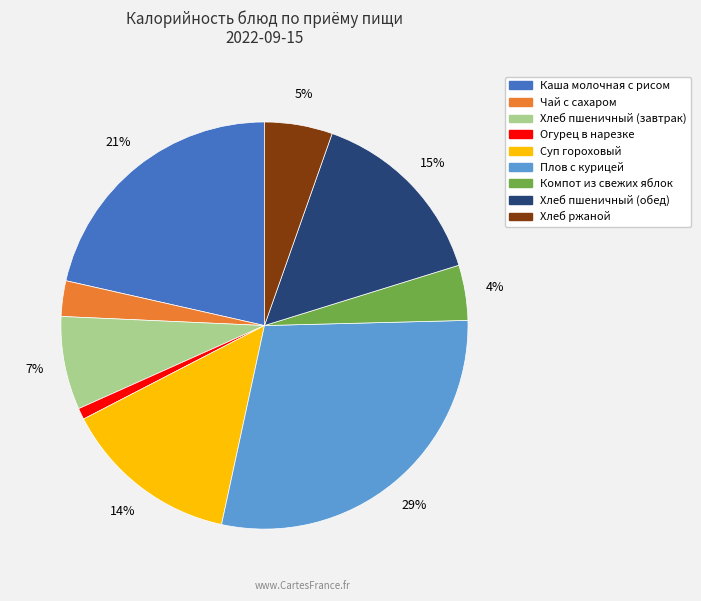

To the nearest percent, what is the average slice percentage?

11%